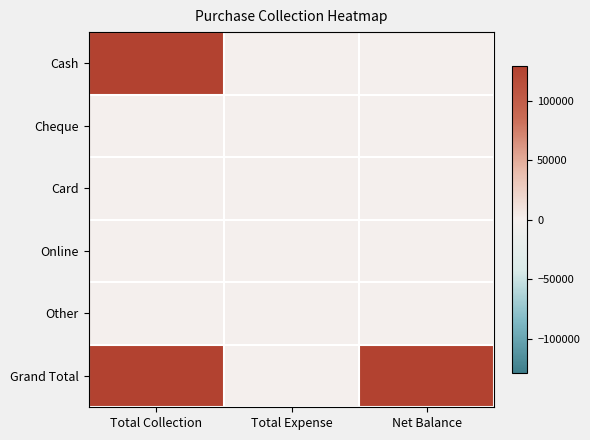

How many data points in Grand Total are less than 129145?

1